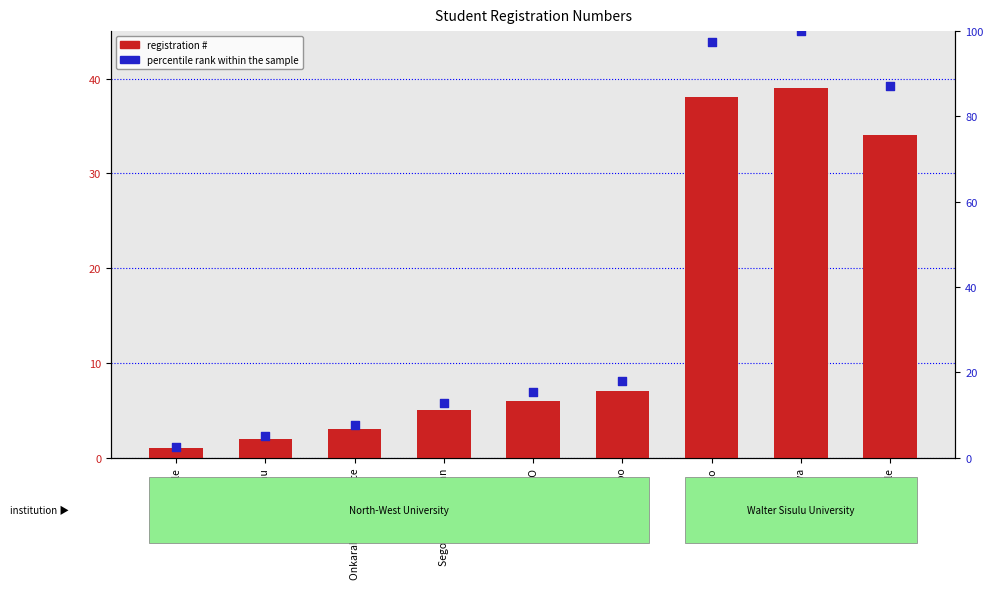

At how many categories does at least one series exceed 9?

6